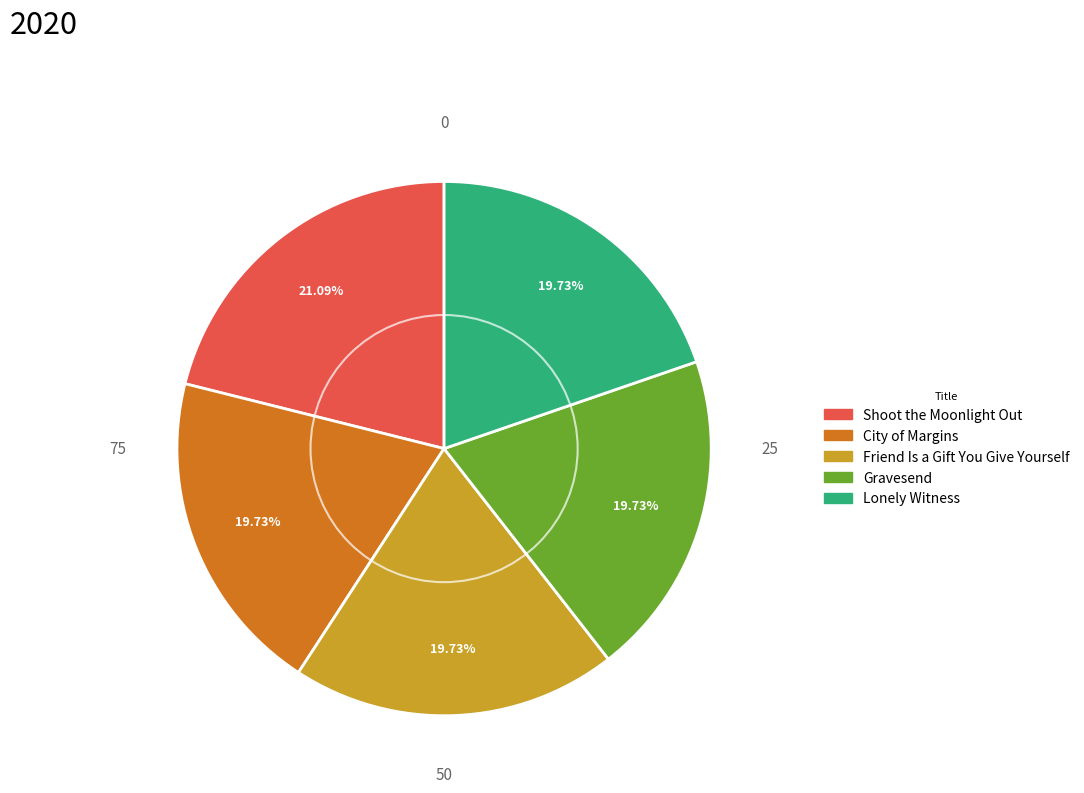

Combined, what portion of the pie is Friend Is a Gift You Give Yourself and Shoot the Moonlight Out?

40.8%